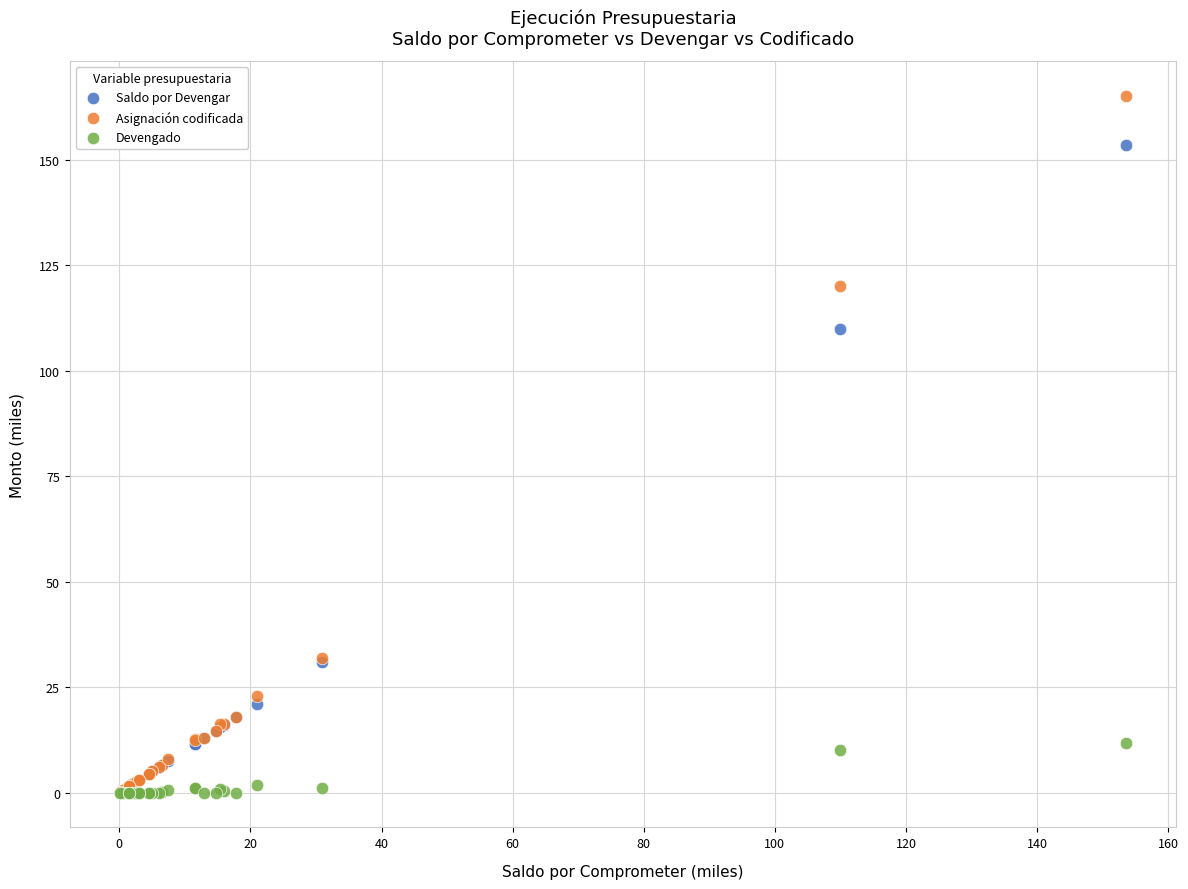

In the Saldo por Devengar series, what Y value is closest to 76?

110.0